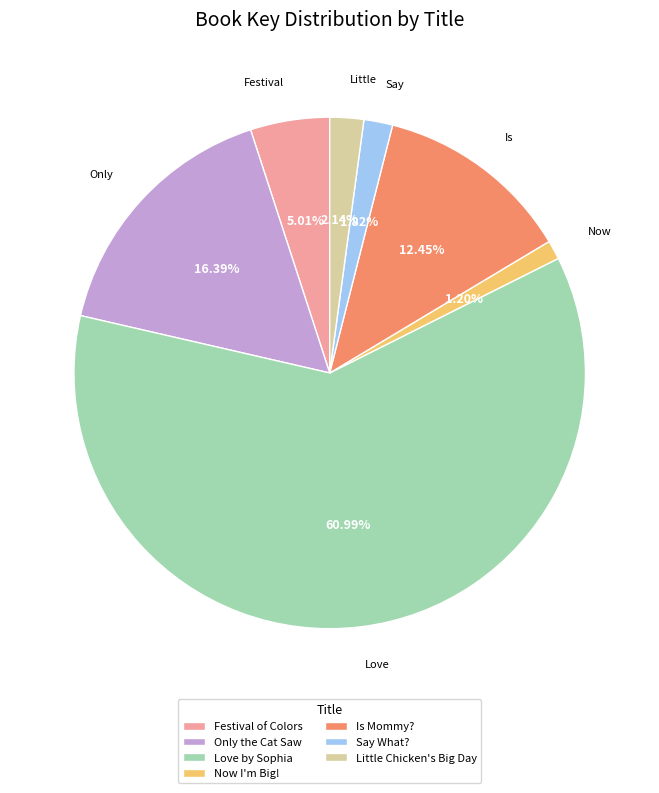

Which slice is the largest?

Love by Sophia